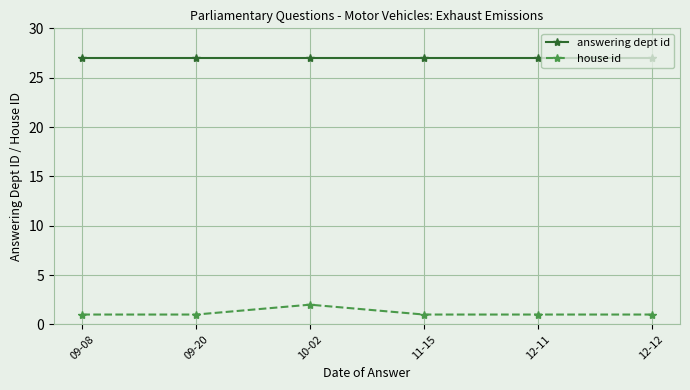

Reading left to right, transcribe all the data shown in this chart.

answering dept id: 27	27	27	27	27	27
house id: 1	1	2	1	1	1